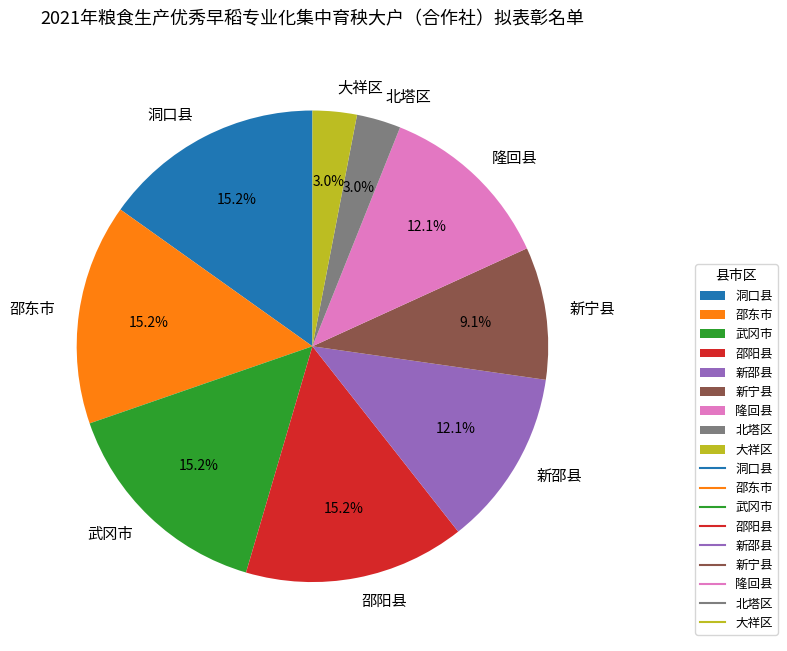

Is the sum of 新邵县 and 大祥区 greater than half?

No